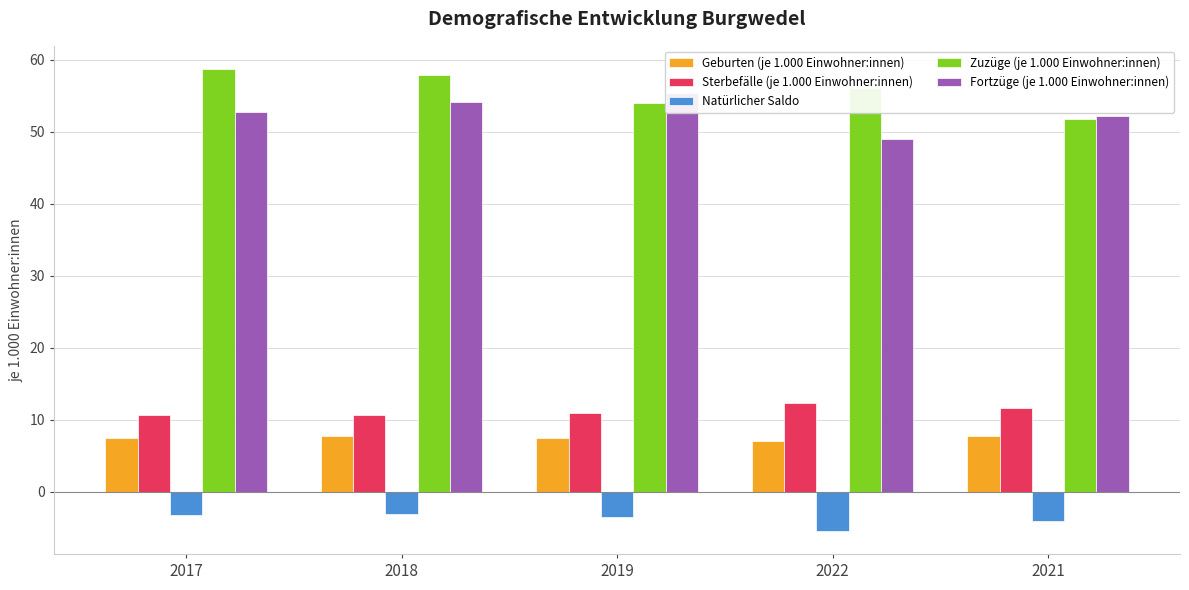

What is the difference between the highest and lowest values at 2022?

61.5